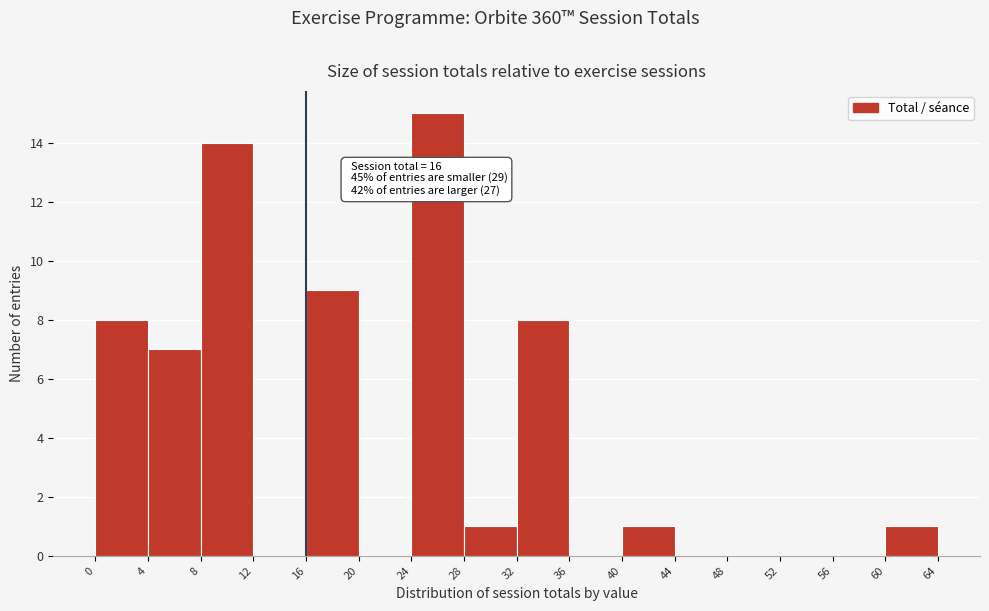

Which range on the x-axis has the tallest bar?

24 to 28